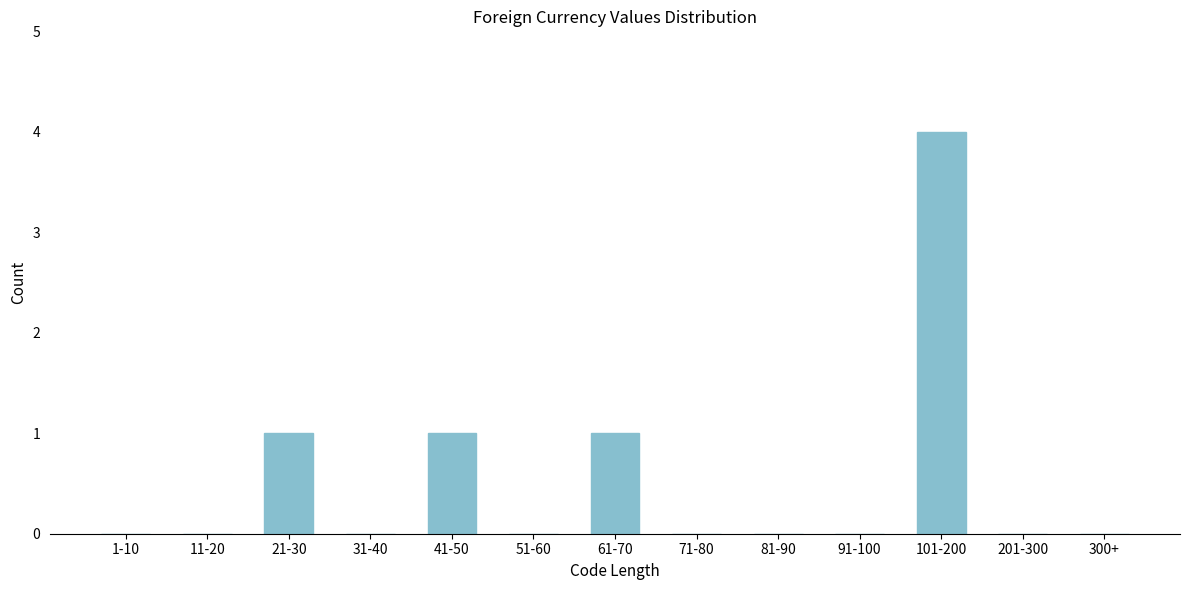

Reading left to right, extract all data points from this chart.

1-10=0	11-20=0	21-30=1	31-40=0	41-50=1	51-60=0	61-70=1	71-80=0	81-90=0	91-100=0	101-200=4	201-300=0	300+=0